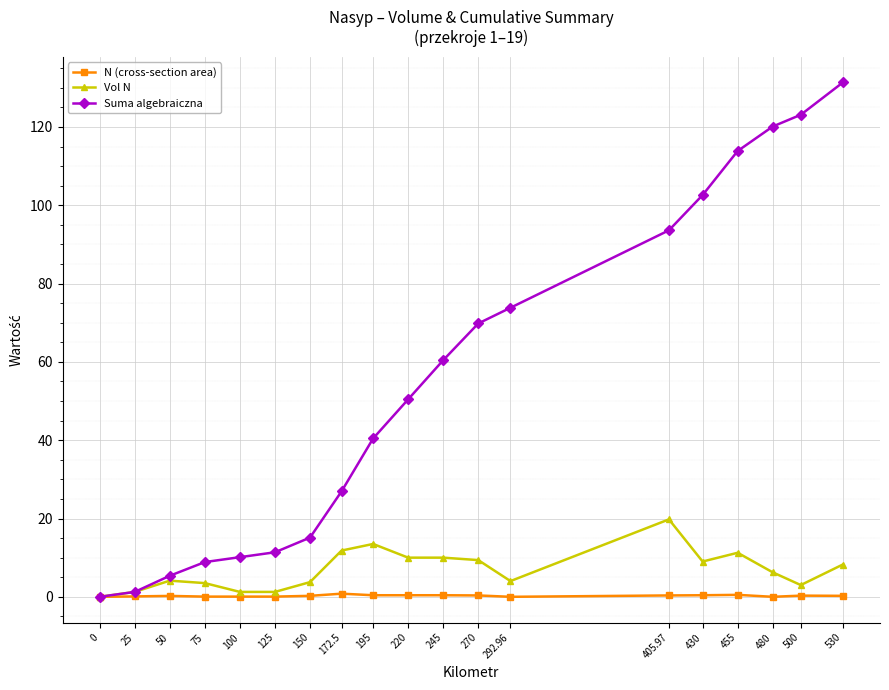

What are all the series names shown in the legend?

N (cross-section area), Vol N, Suma algebraiczna